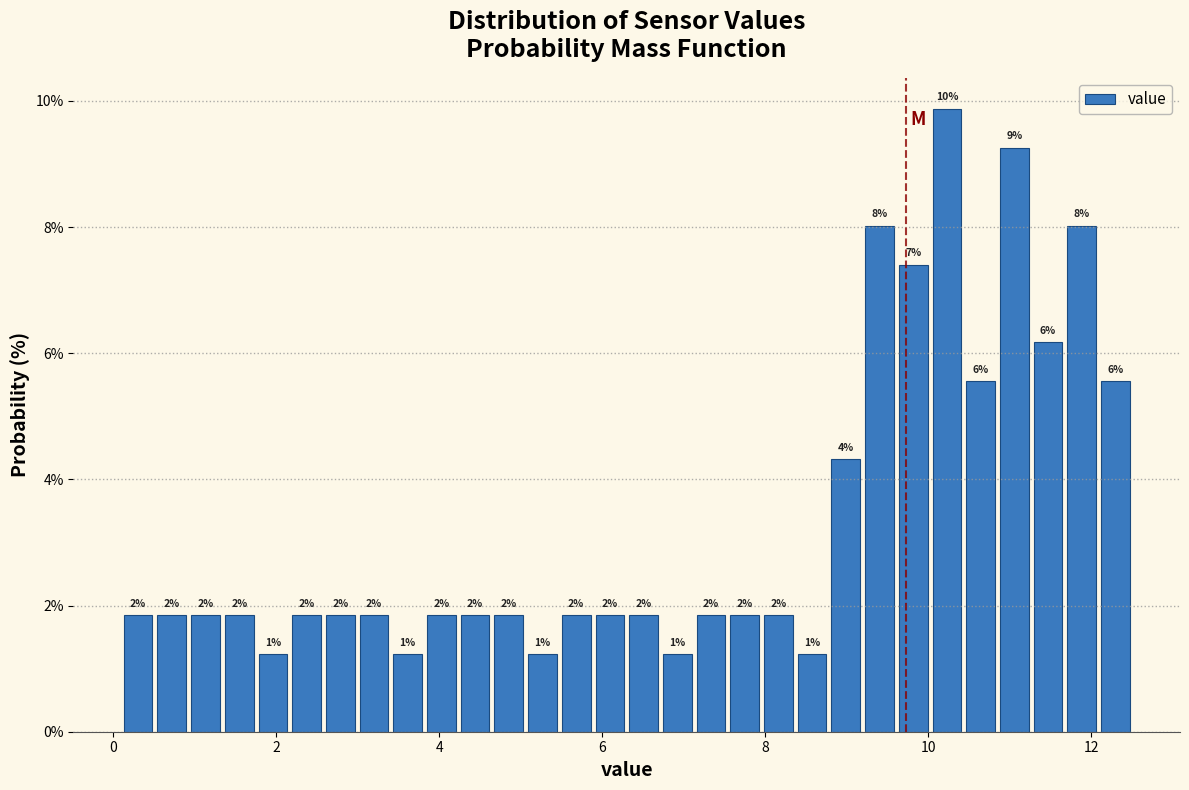

Read against the x-axis, roughly where is the centre of the tallest bar?

10.2